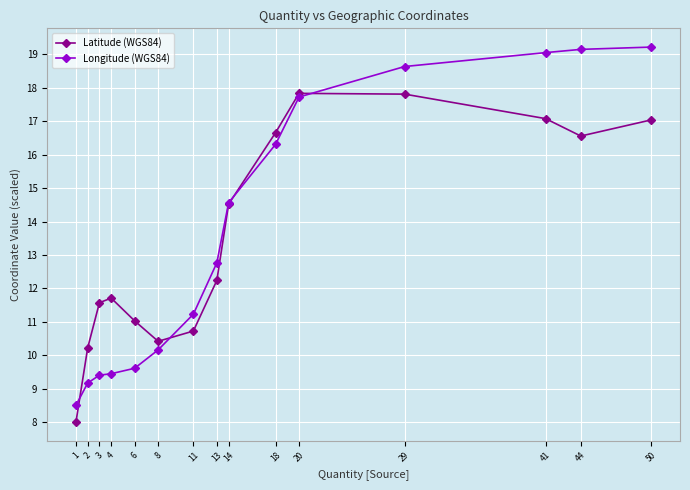

Rank the series by their average value, from highest to lowest.

Longitude (WGS84), Latitude (WGS84)